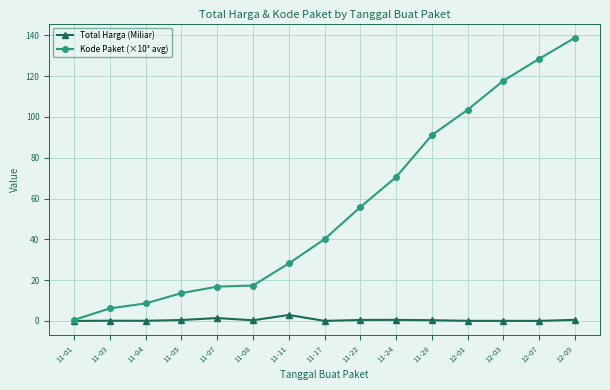

Which label corresponds to the largest value in the chart?

12-09